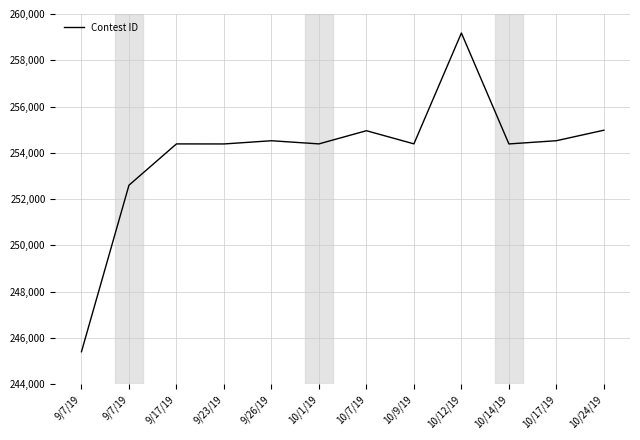

Reading left to right, what are all the values shown in this chart?

245408	252602	254387	254385	254524	254388	254957	254389	259179	254386	254525	254979